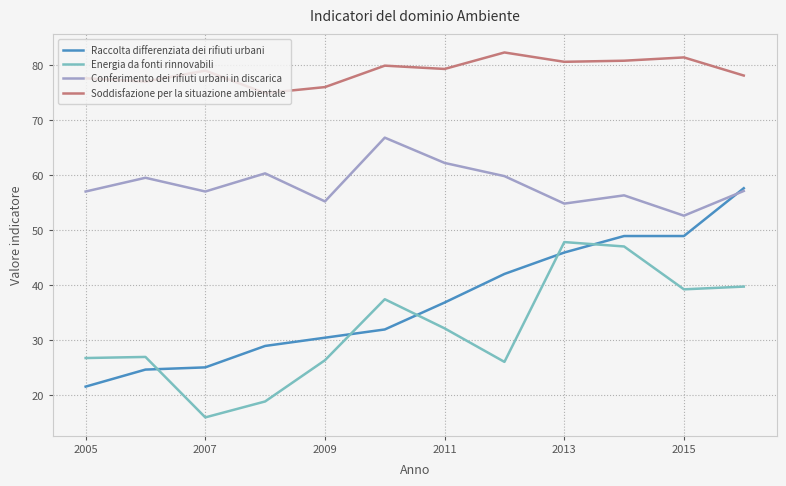

List the series in order of their peak value, highest first.

Soddisfazione per la situazione ambientale, Conferimento dei rifiuti urbani in discarica, Raccolta differenziata dei rifiuti urbani, Energia da fonti rinnovabili